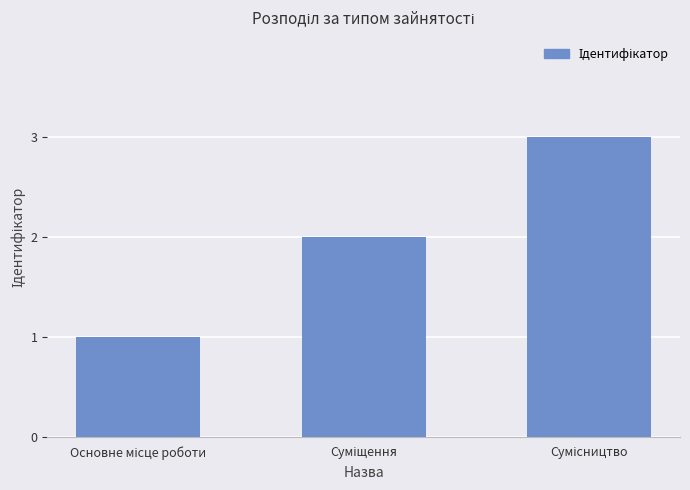

What is the sum of all values?

6